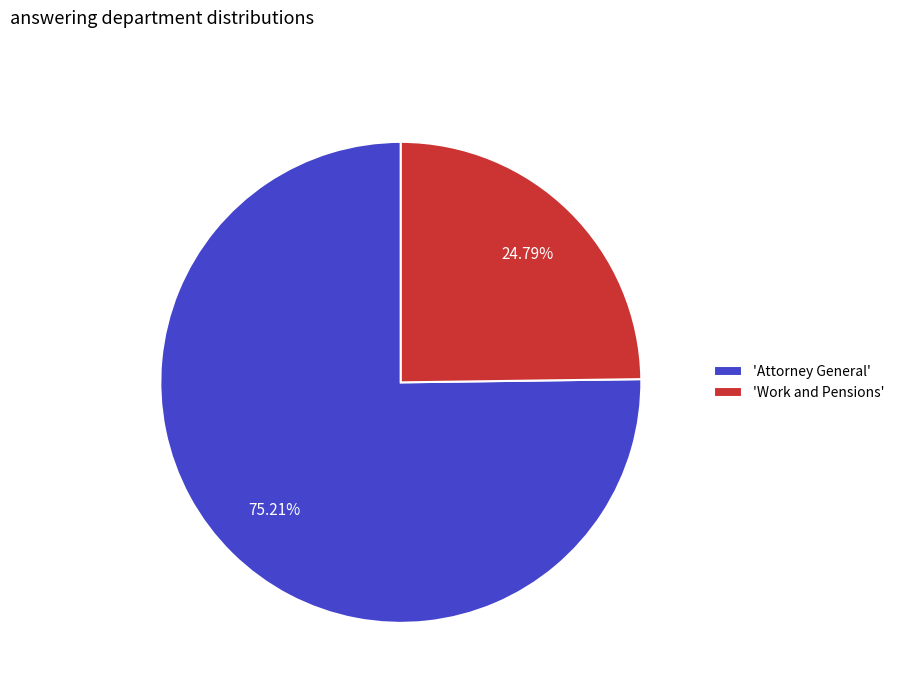

What is the largest slice in the pie chart?

'Attorney General'